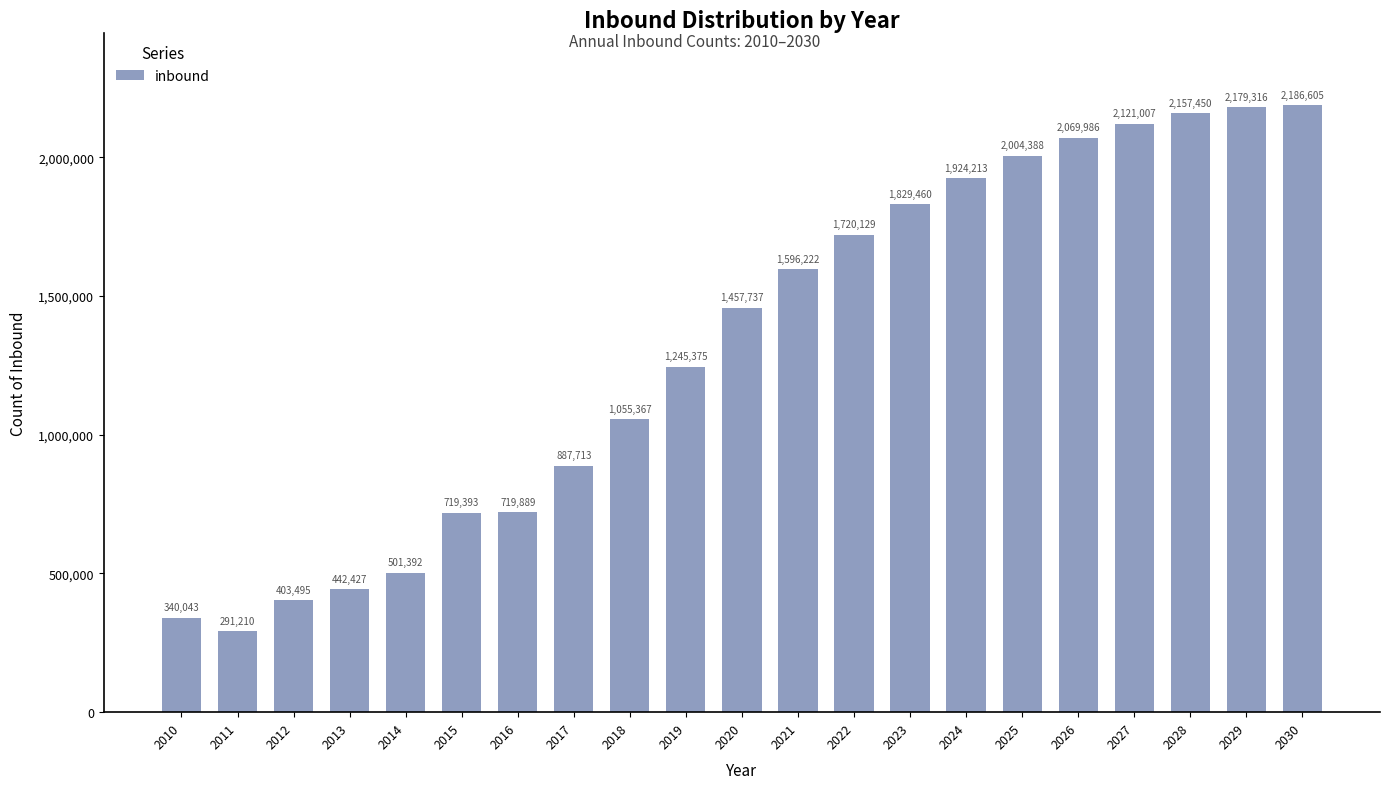

List the labels in order of value, smallest first.

2011, 2010, 2012, 2013, 2014, 2015, 2016, 2017, 2018, 2019, 2020, 2021, 2022, 2023, 2024, 2025, 2026, 2027, 2028, 2029, 2030